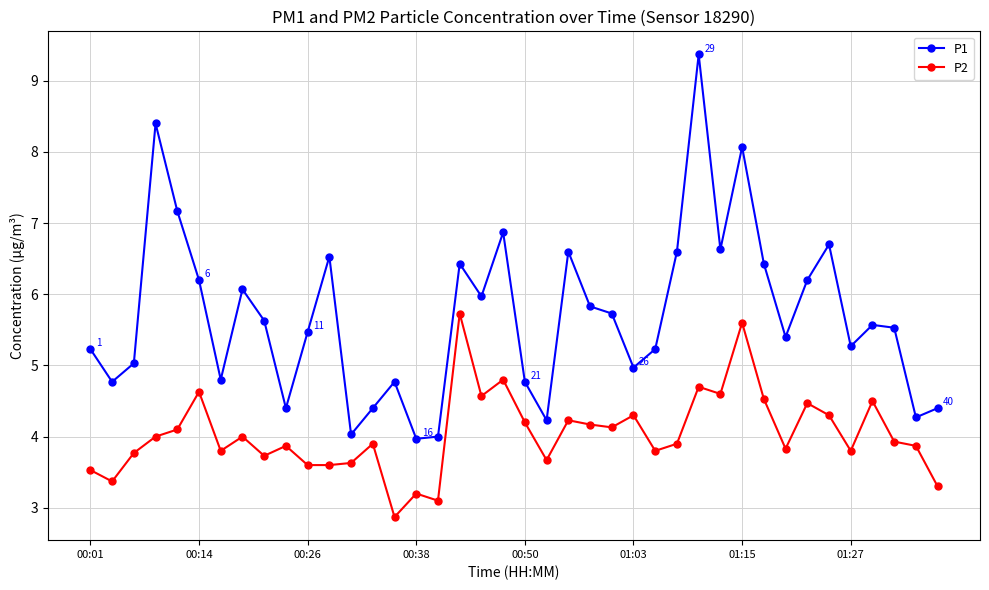

What is the average value of the P1 series?

5.7